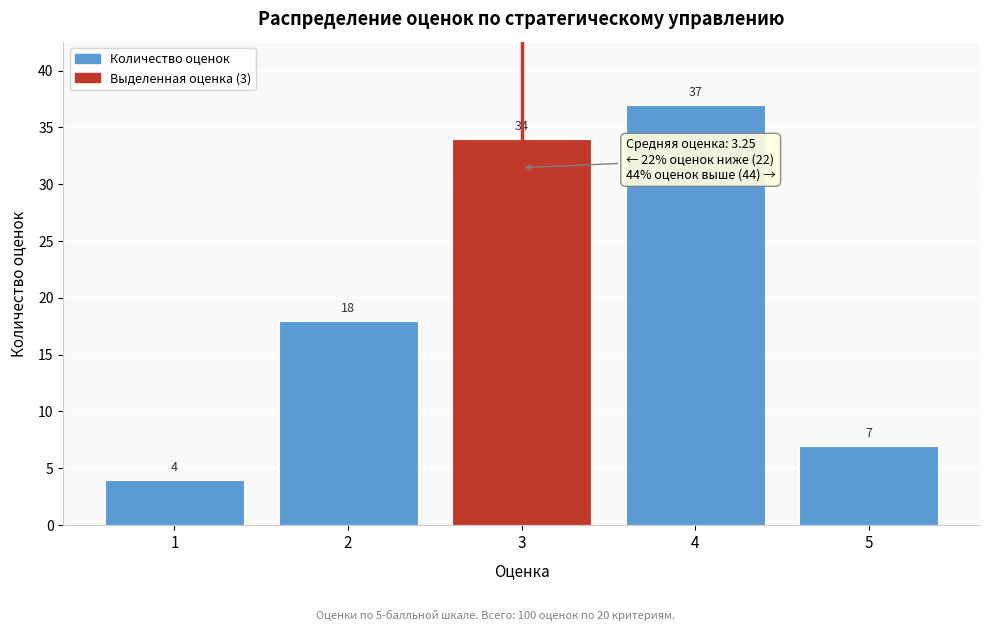

Reading right to left, transcribe all the data shown in this chart.

5=7	4=37	3=34	2=18	1=4